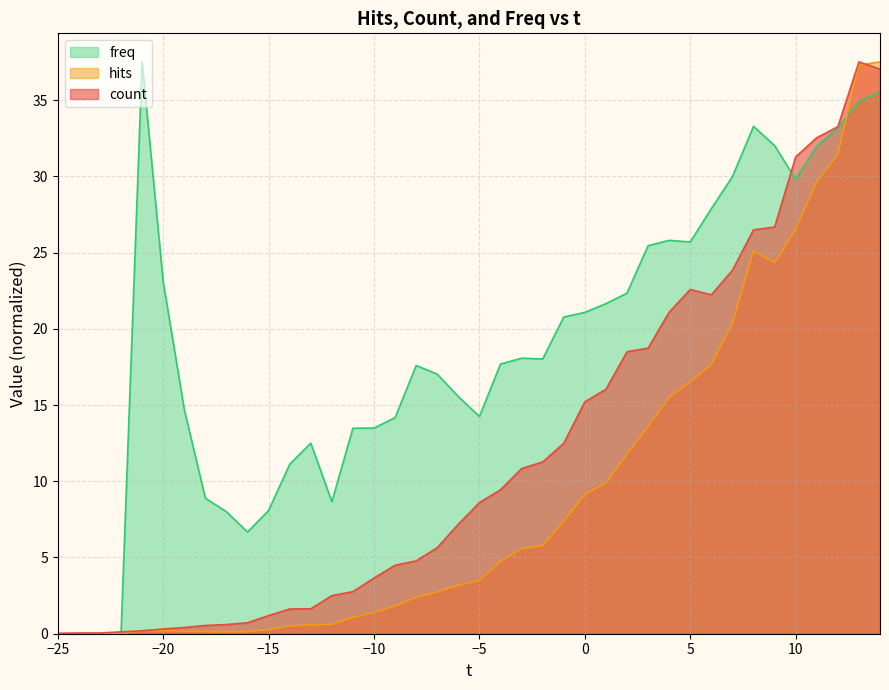

Which series ends up on top after the final intersection of freq and hits?

hits